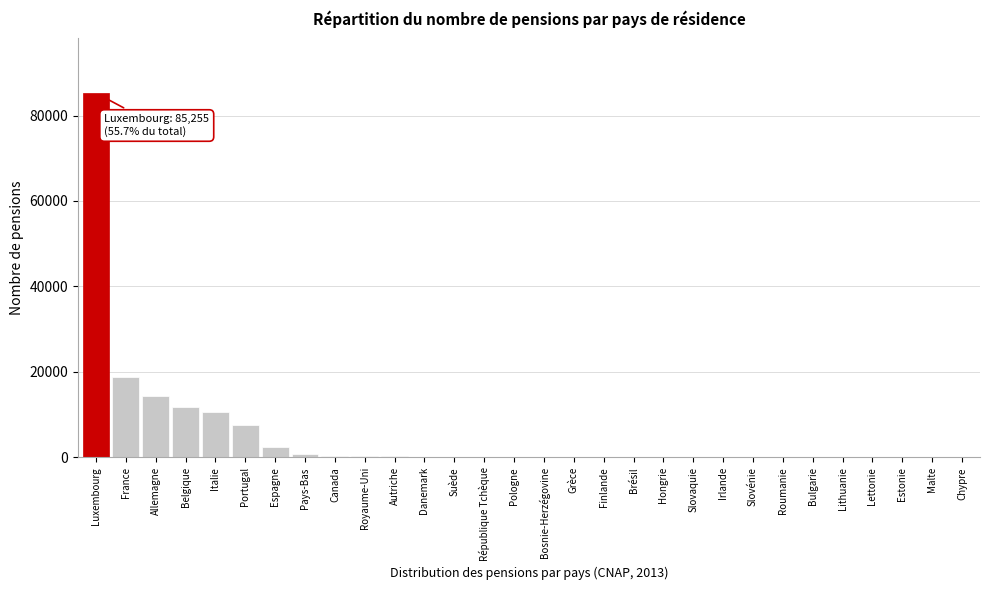

What is the greatest value displayed?

85255